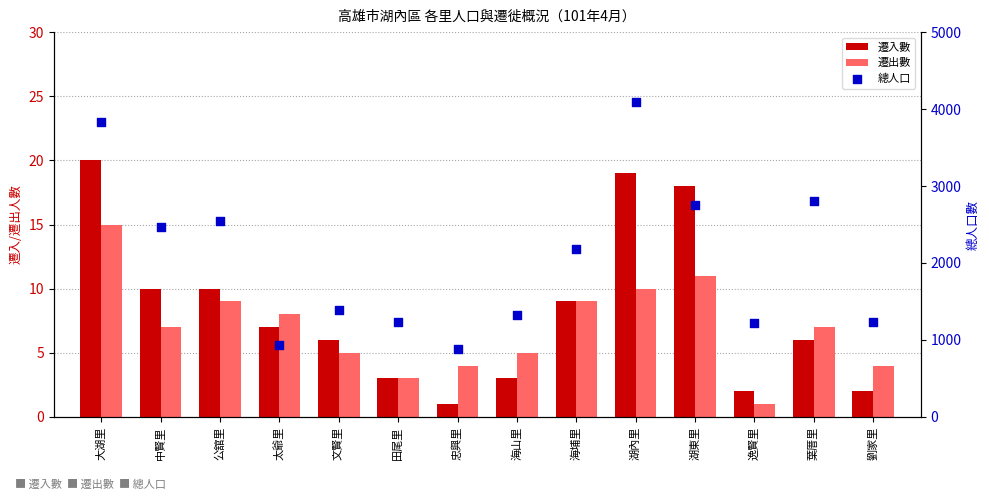

Which series contains the highest Y value?

總人口